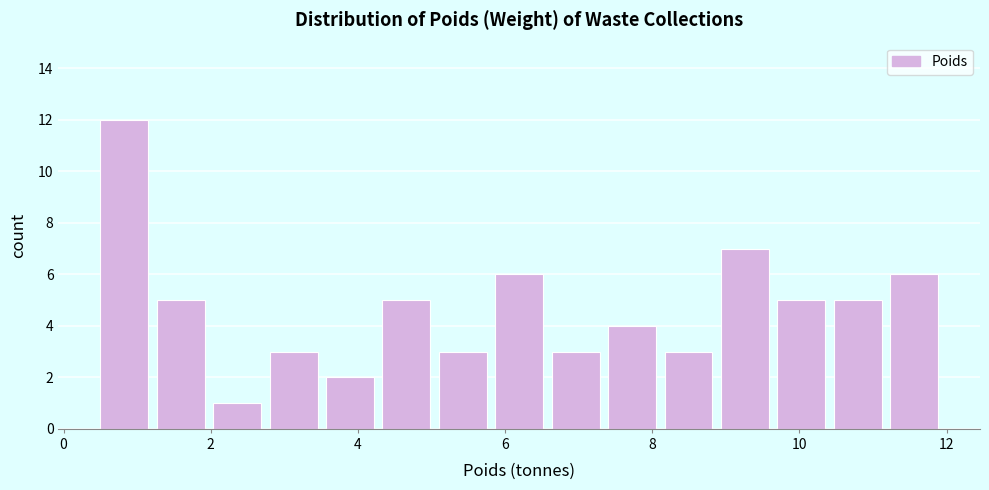

Around what value on the x-axis is the tallest bar? Give the approximate position of its centre, as read against the axis.

0.8